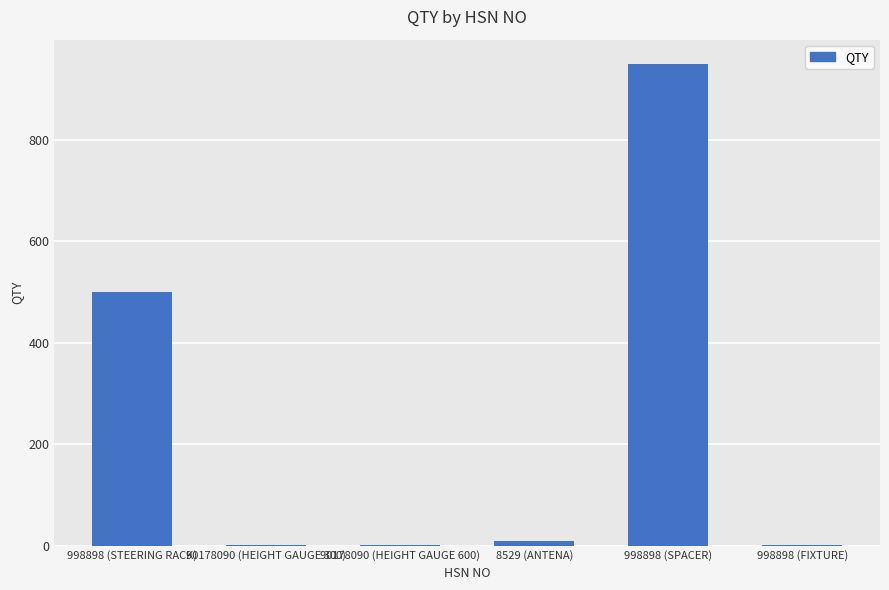

The chart shows a value of 950 at 998898 (SPACER). True or false?

True